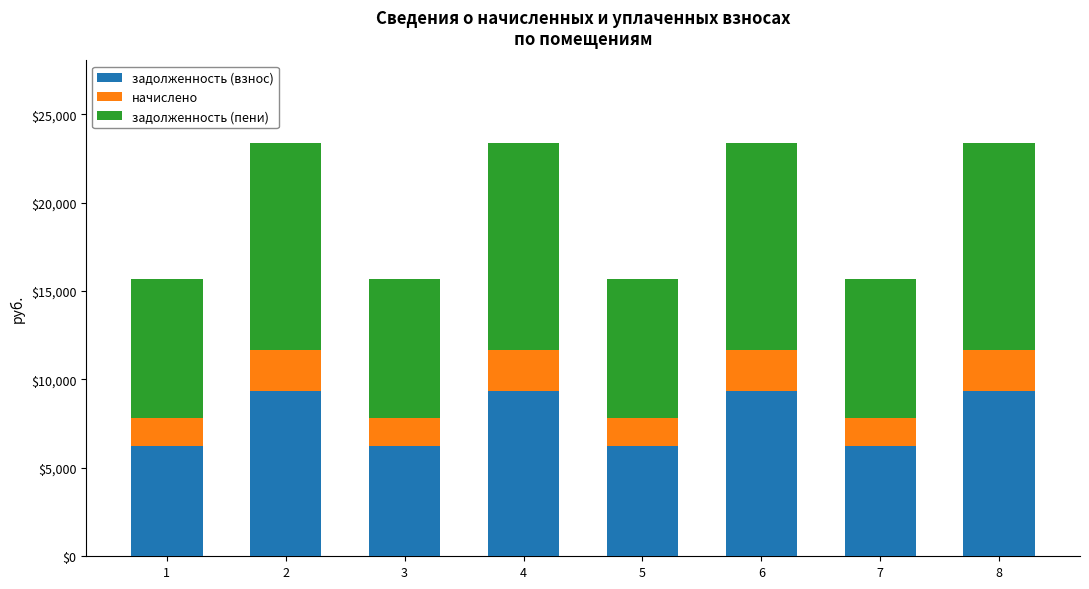

Are the bars horizontal?

No